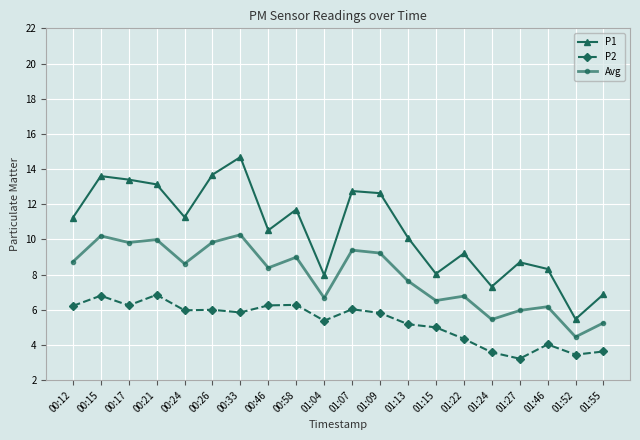

At which category does Avg reach its first local valley?

00:17